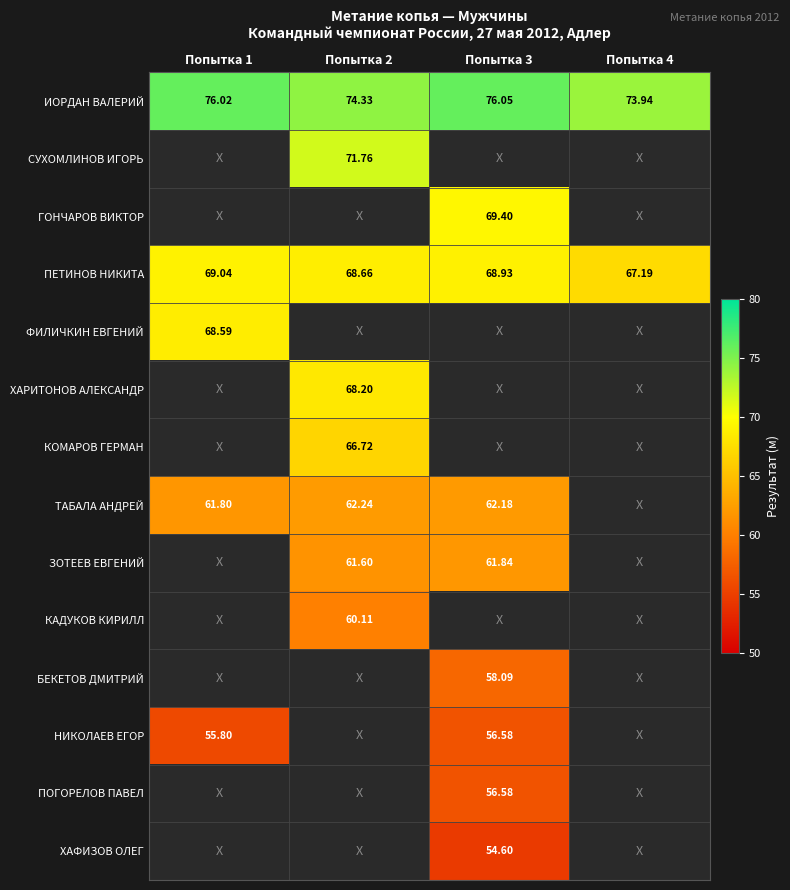

Is the value of ХАРИТОНОВ АЛЕКСАНДР at Попытка 2 greater than the value of ТАБАЛА АНДРЕЙ at Попытка 3?

Yes